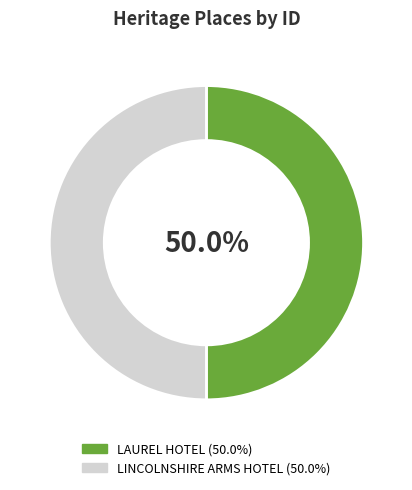

To the nearest percent, what is the combined percentage of LINCOLNSHIRE ARMS HOTEL and LAUREL HOTEL?

100%